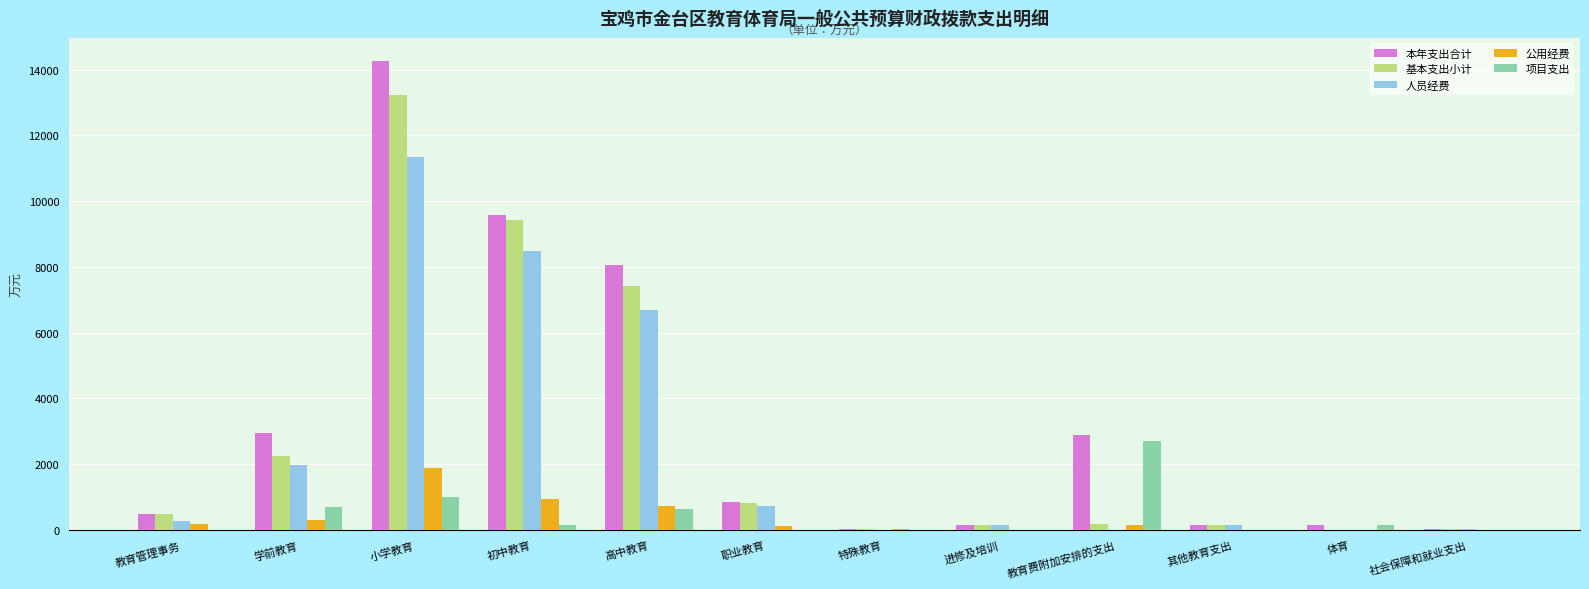

Which series changed the most between 初中教育 and 其他教育支出?

本年支出合计